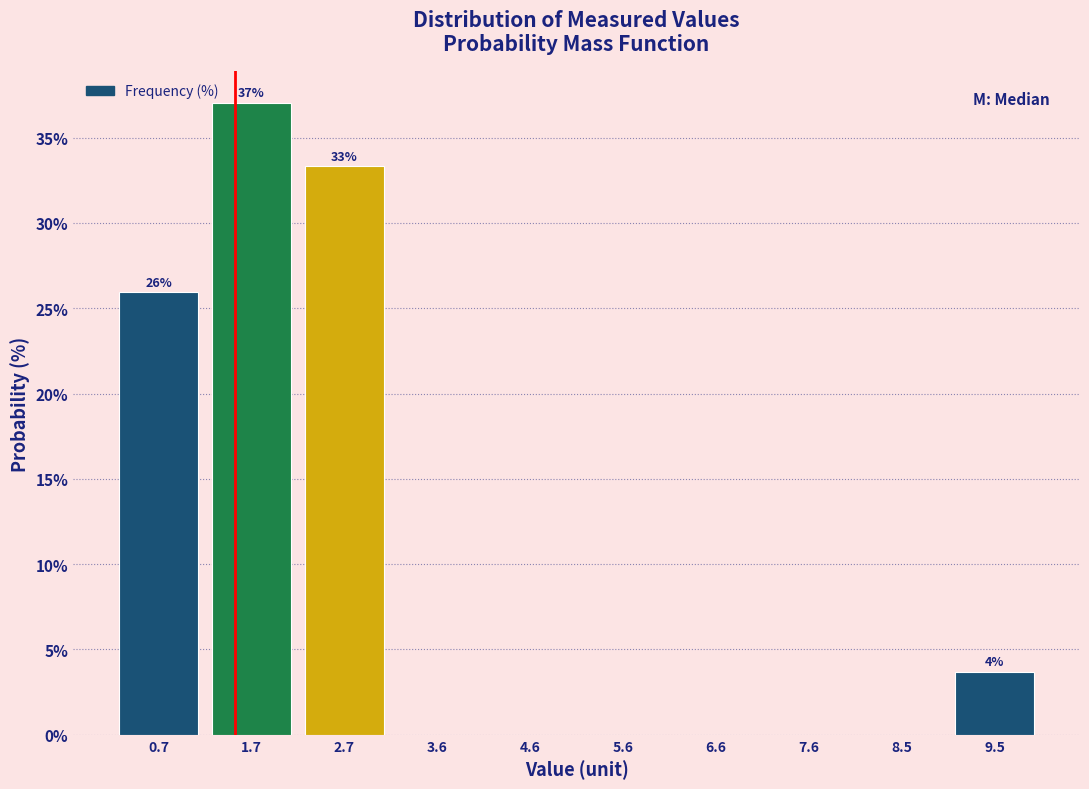

Which range on the x-axis has the tallest bar?

1.18 to 2.16